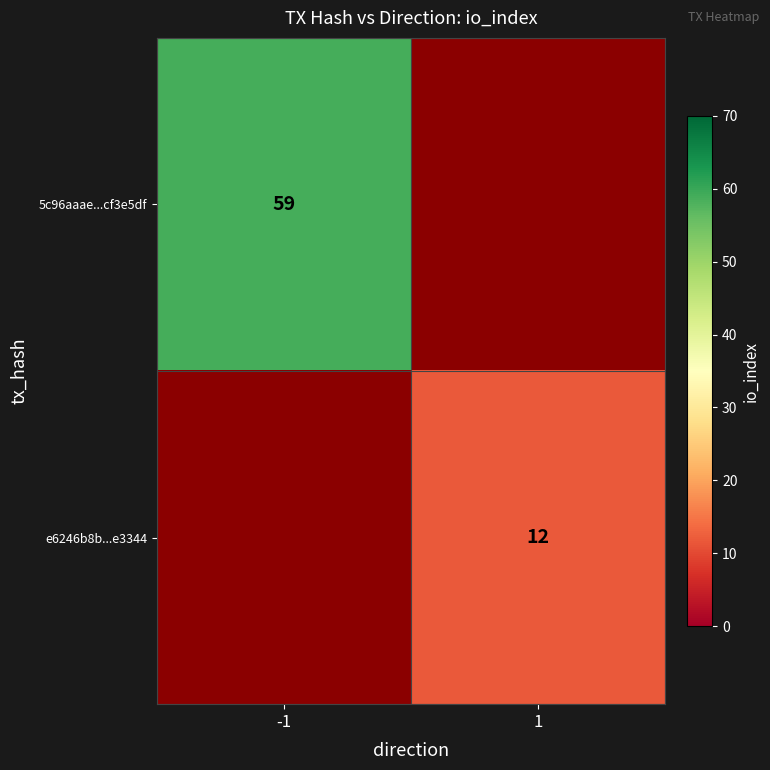

Is it true that e6246b8b...e3344 equals 12 at 1?

True